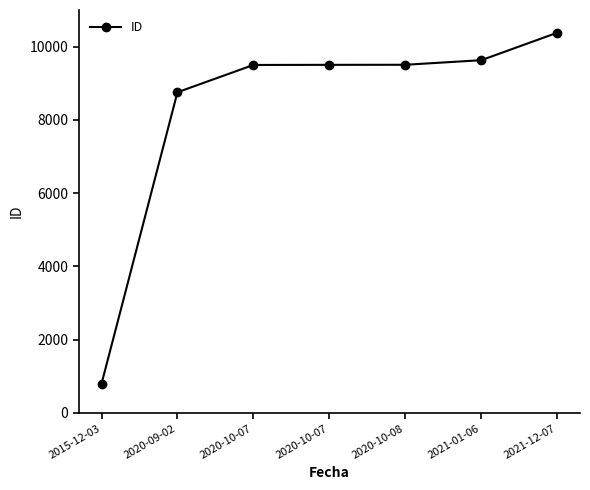

What is the greatest value displayed?

10379